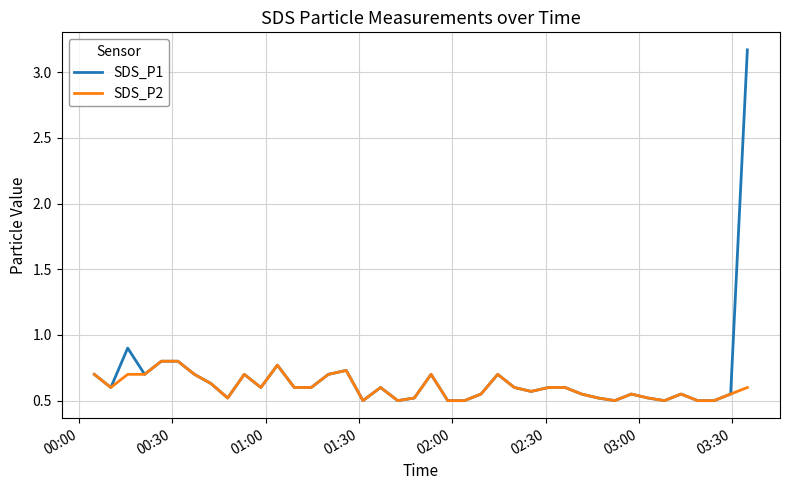

What is the minimum value shown in the chart?

0.5